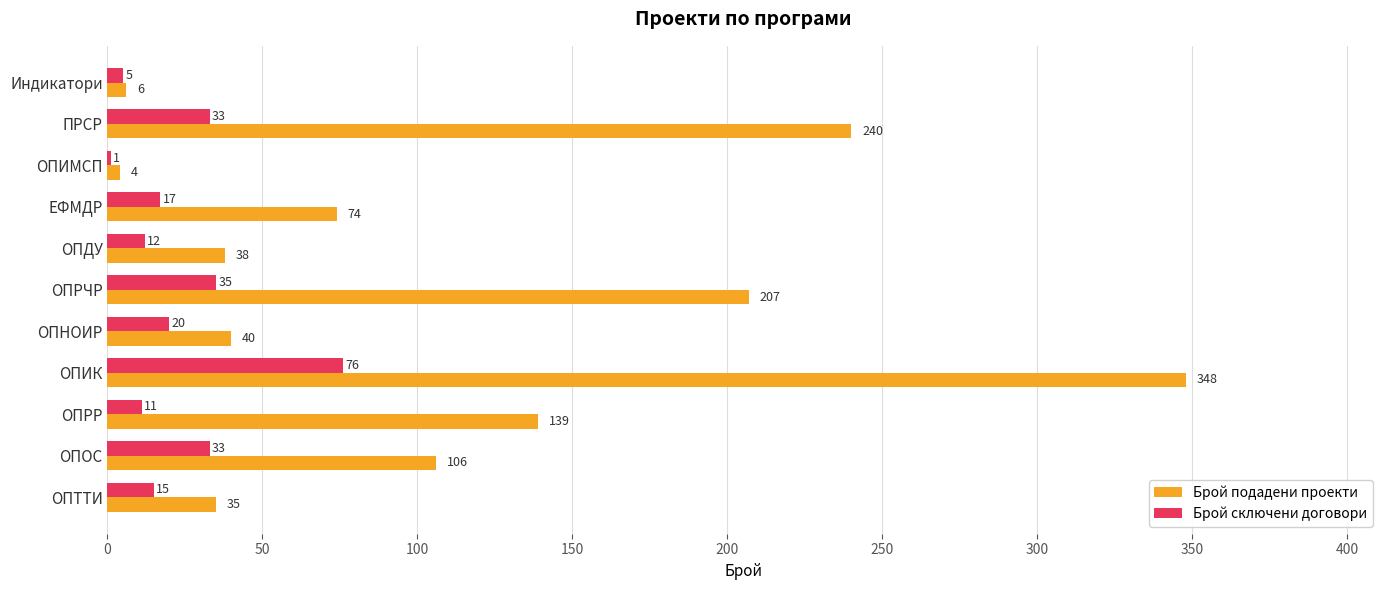

True or false: Брой подадени проекти has a value of 38 at ОПДУ.

True